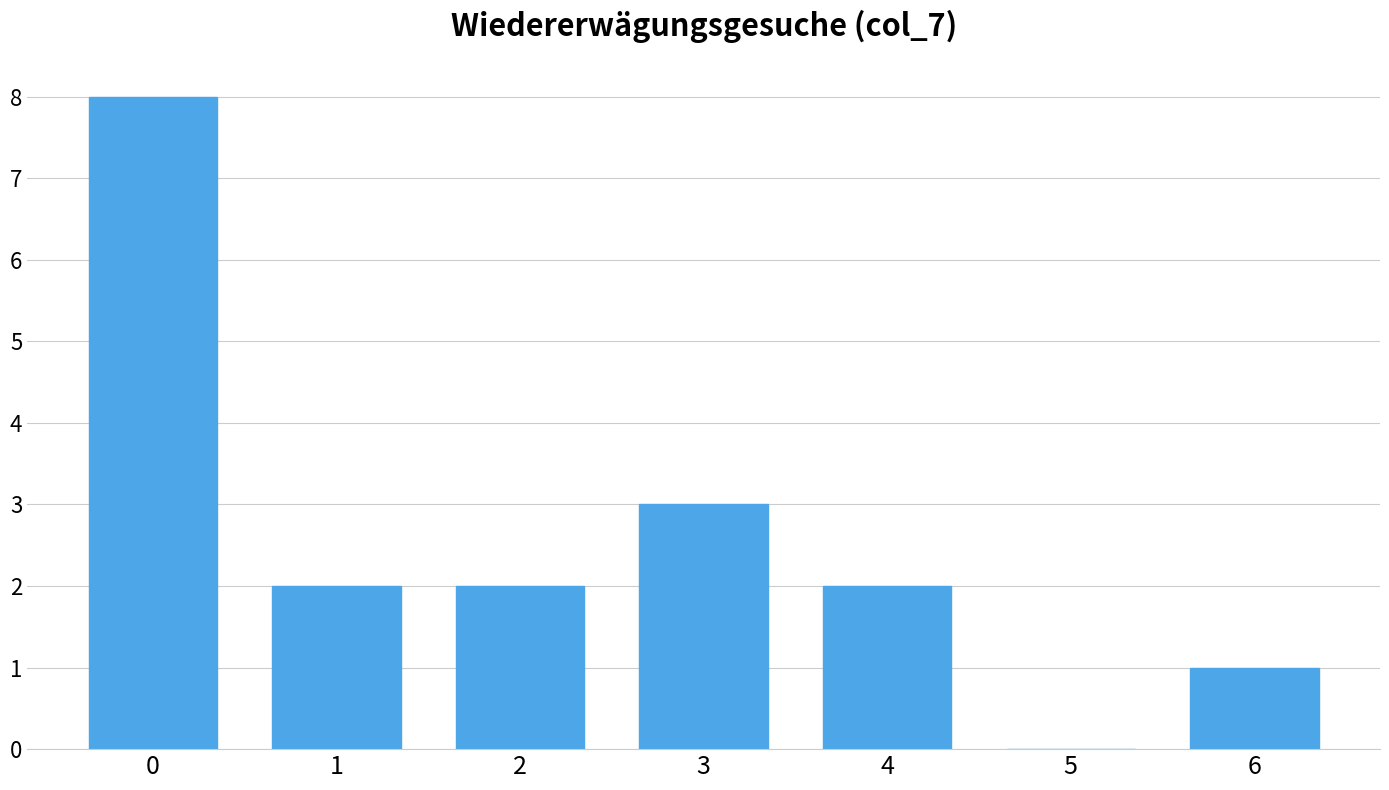

Reading left to right, list all the values displayed in this chart.

0=8	1=2	2=2	3=3	4=2	5=0	6=1